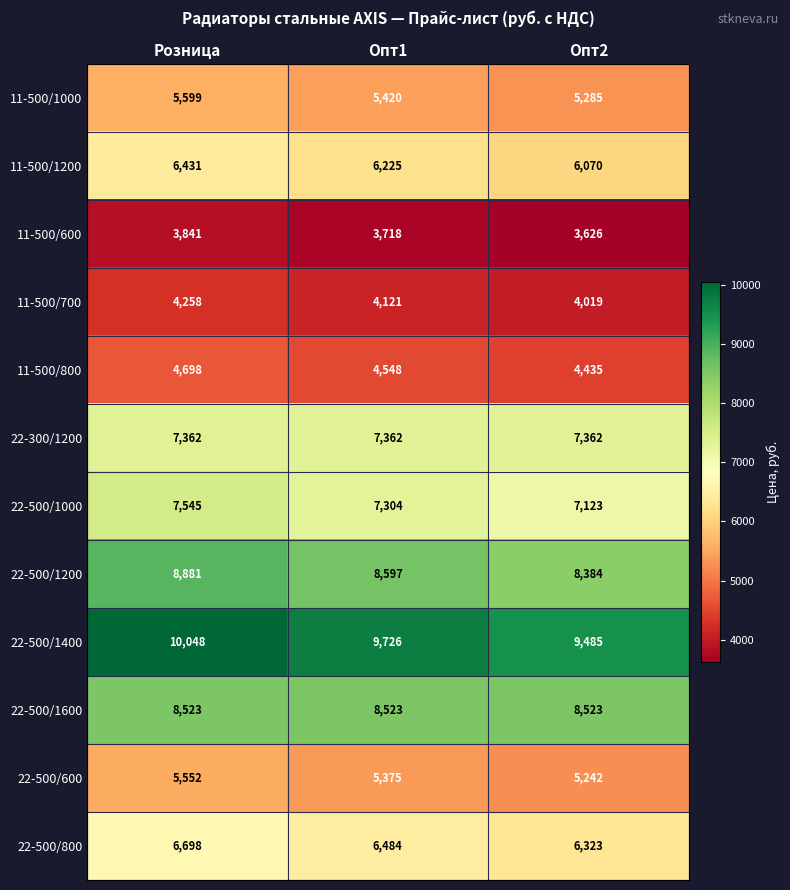

Which category has the lowest value across all series?

Опт2